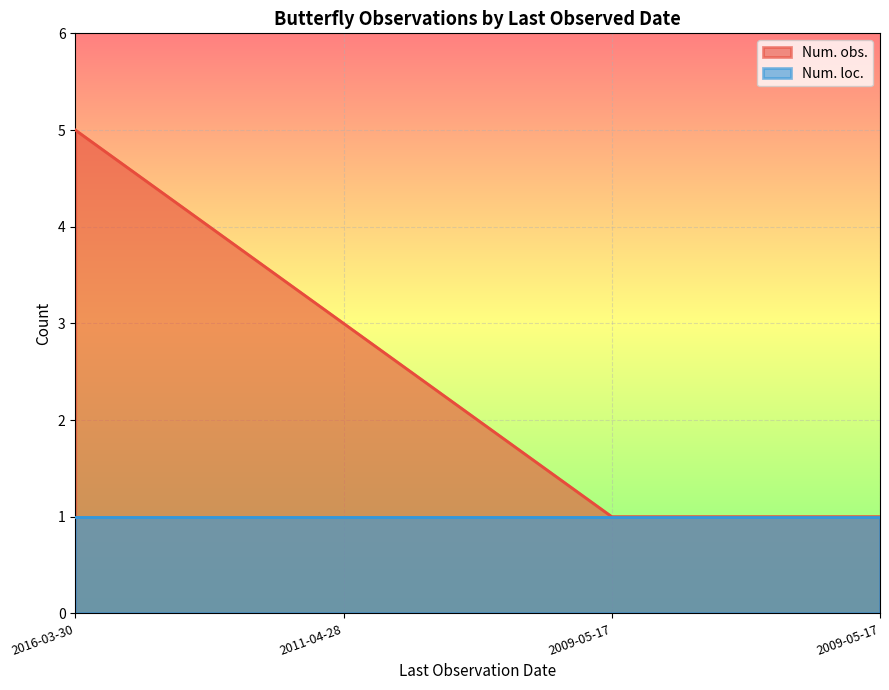

What is the sum of all values?

10